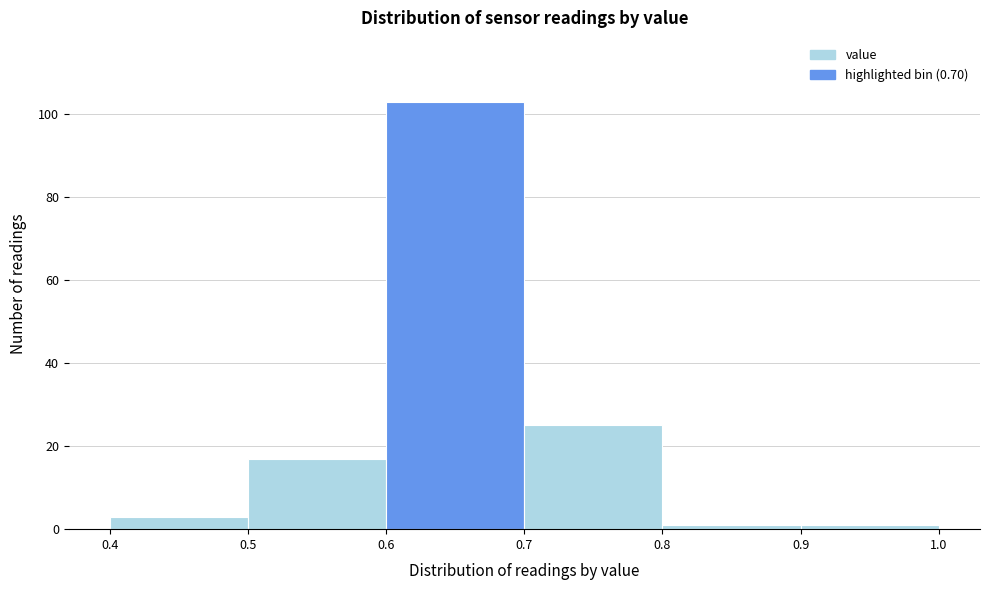

Reading left to right, transcribe all the data shown in this chart.

0.4=3	0.5=17	0.6=103	0.7=25	0.8=1	0.9=1